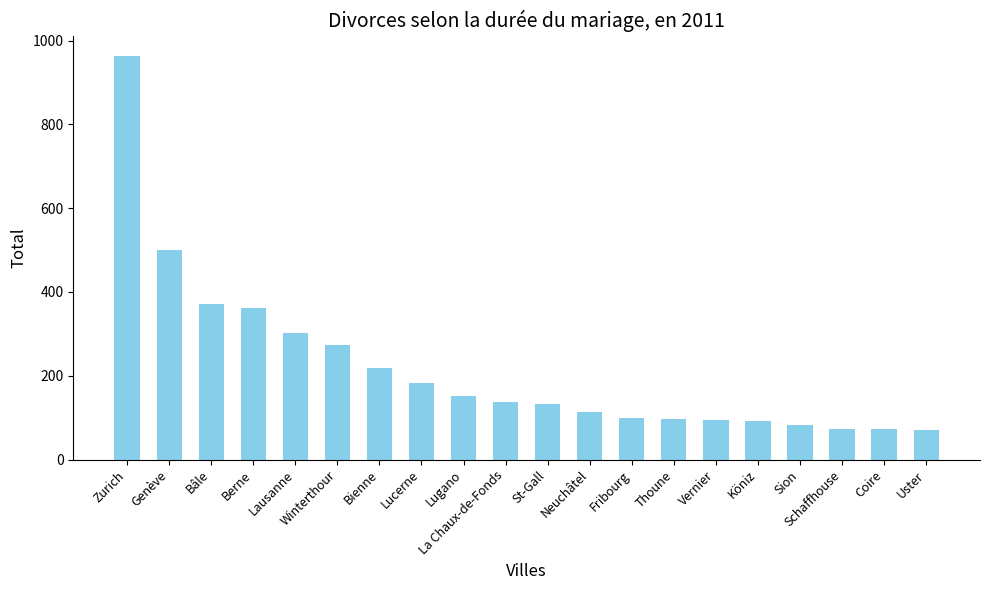

What is the difference between the maximum and minimum values?

894